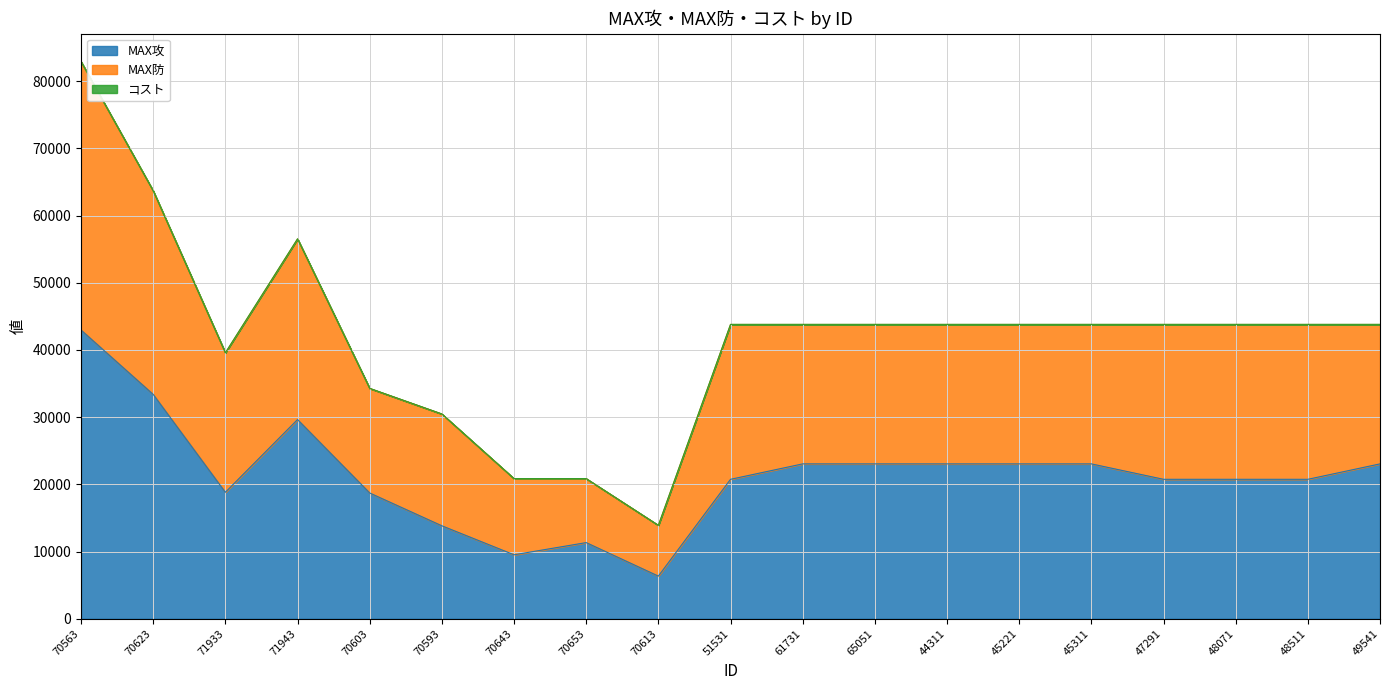

Where is the first local minimum for MAX防?

71933